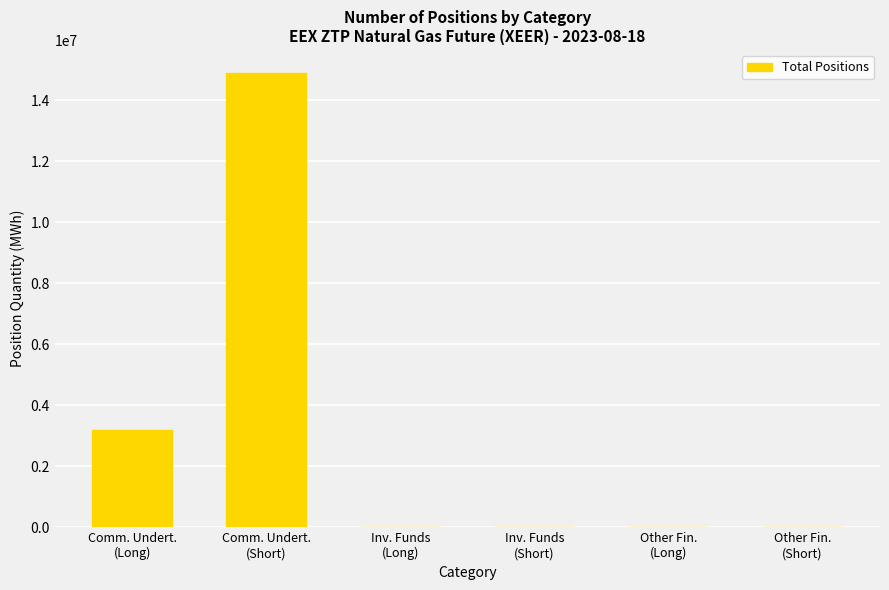

What is the sum of all values?

18104315